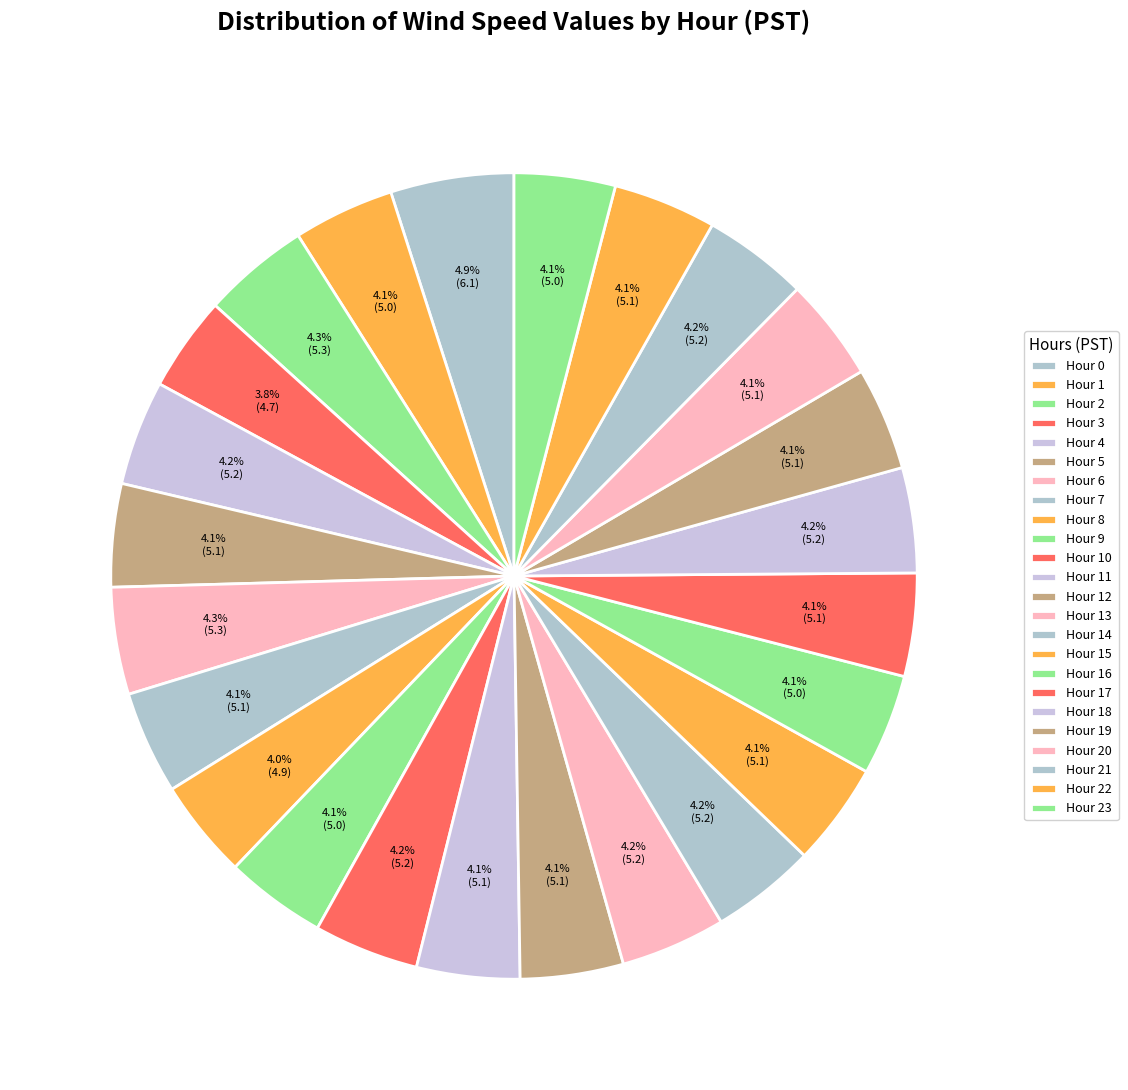

True or false: Hour 15 accounts for 1% of the total.

False